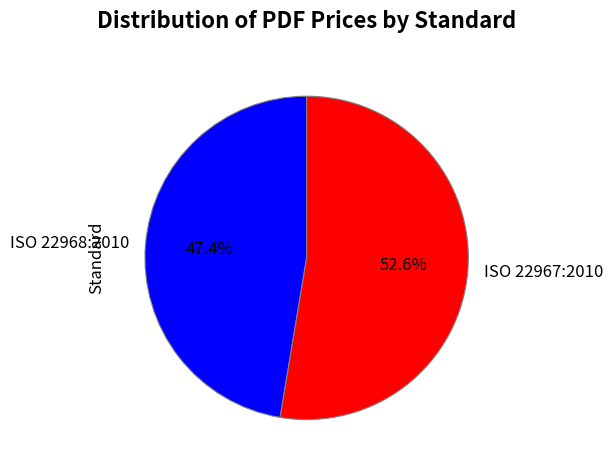

What percentage is the ISO 22968:2010 slice, to the nearest percent?

47%